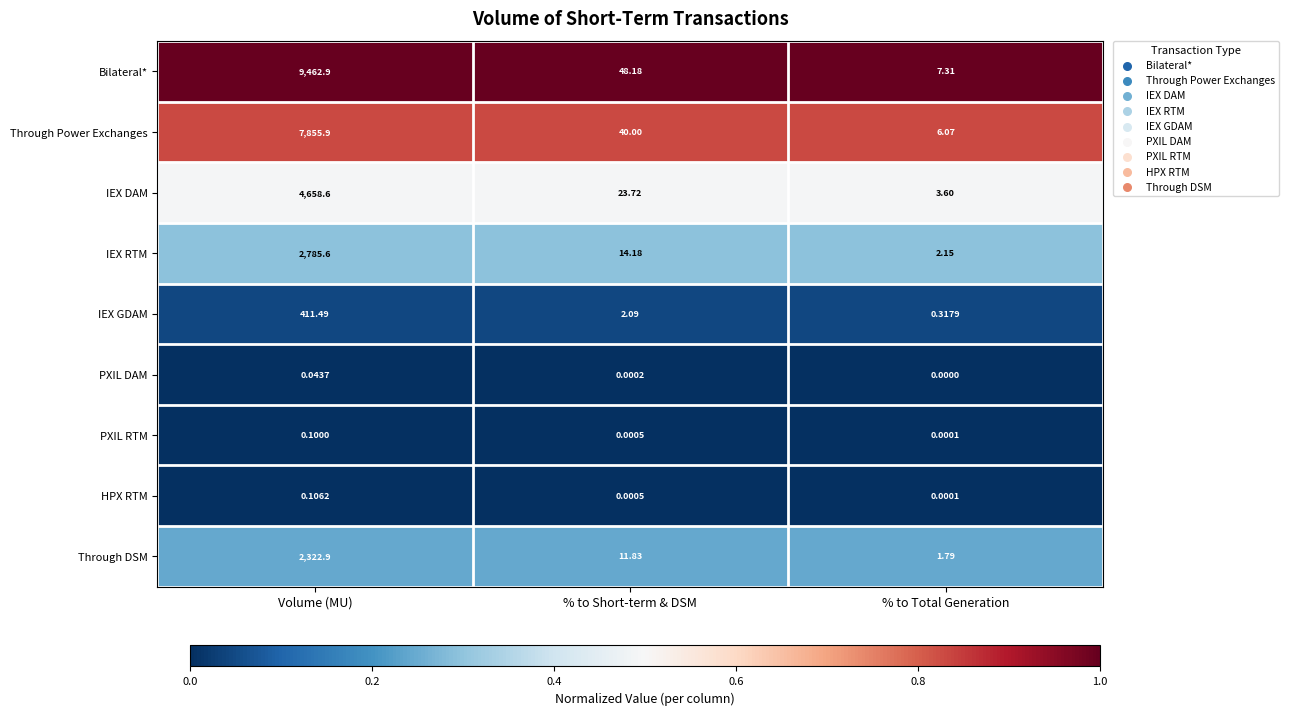

What is the total value across all series at Volume (MU)?

27497.6